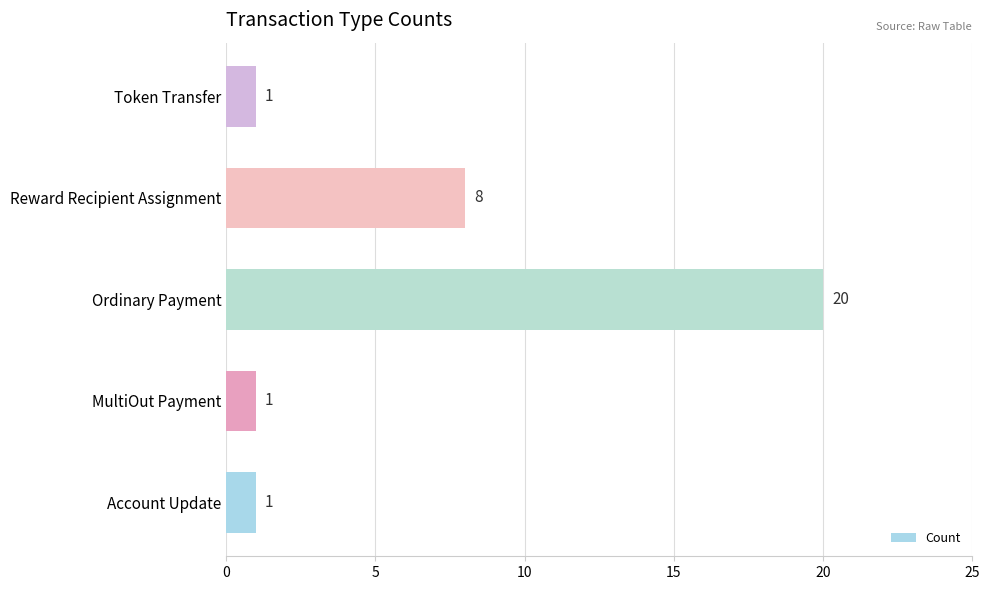

The chart shows a value of 1 at Account Update. True or false?

True